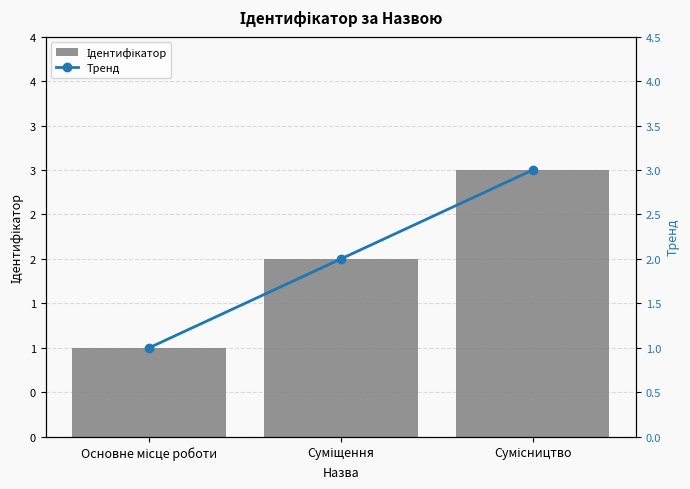

How many groups of bars are there?

3